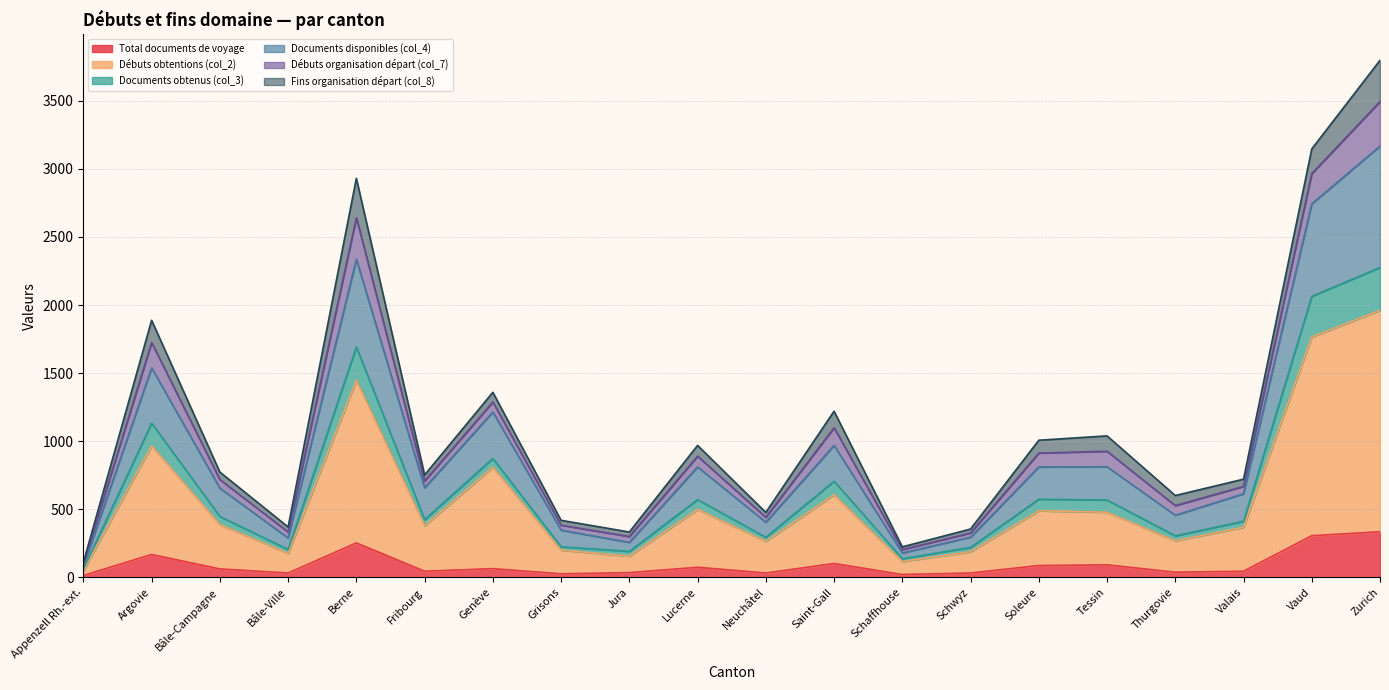

What is the maximum value for Total documents de voyage?

335